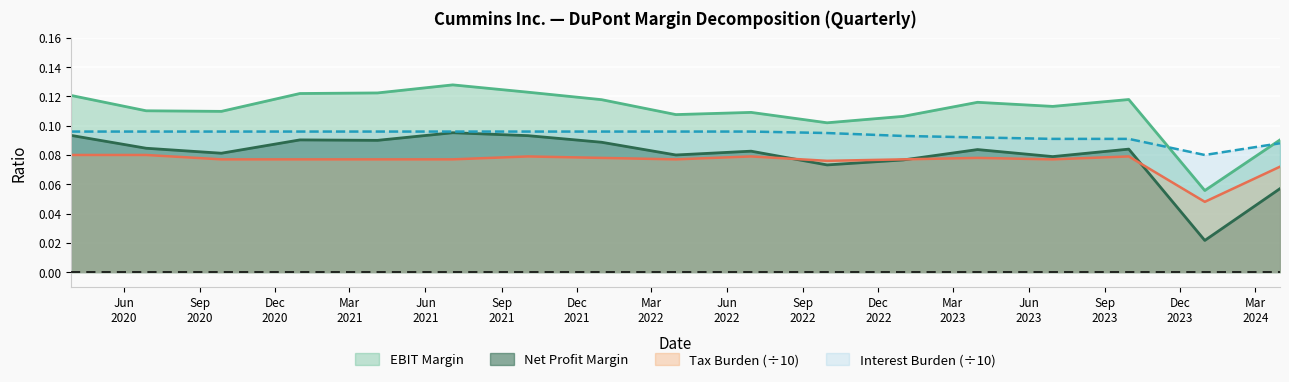

Reading left to right, extract all data points from this chart.

Net Profit Margin: 0.1	0.1	0.1	0.1	0.1	0.1	0.1	0.1	0.1	0.1	0.1	0.1	0.1	0.1	0.1	0.0	0.1
EBIT Margin: 0.1	0.1	0.1	0.1	0.1	0.1	0.1	0.1	0.1	0.1	0.1	0.1	0.1	0.1	0.1	0.1	0.1
Tax Burden: 0.1	0.1	0.1	0.1	0.1	0.1	0.1	0.1	0.1	0.1	0.1	0.1	0.1	0.1	0.1	0.0	0.1
Interest Burden: 0.1	0.1	0.1	0.1	0.1	0.1	0.1	0.1	0.1	0.1	0.1	0.1	0.1	0.1	0.1	0.1	0.1